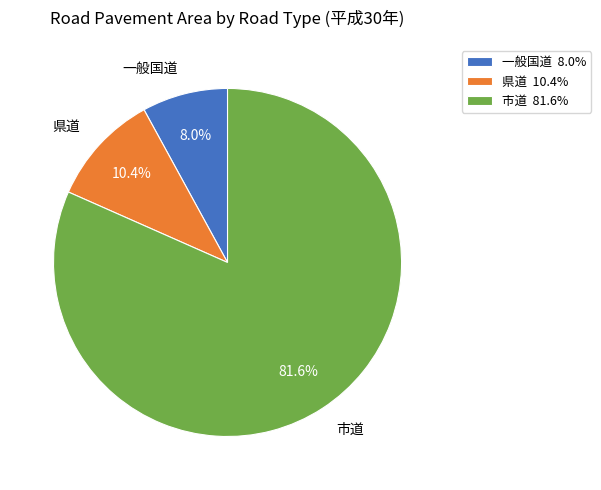

How many slices are in this pie chart?

3